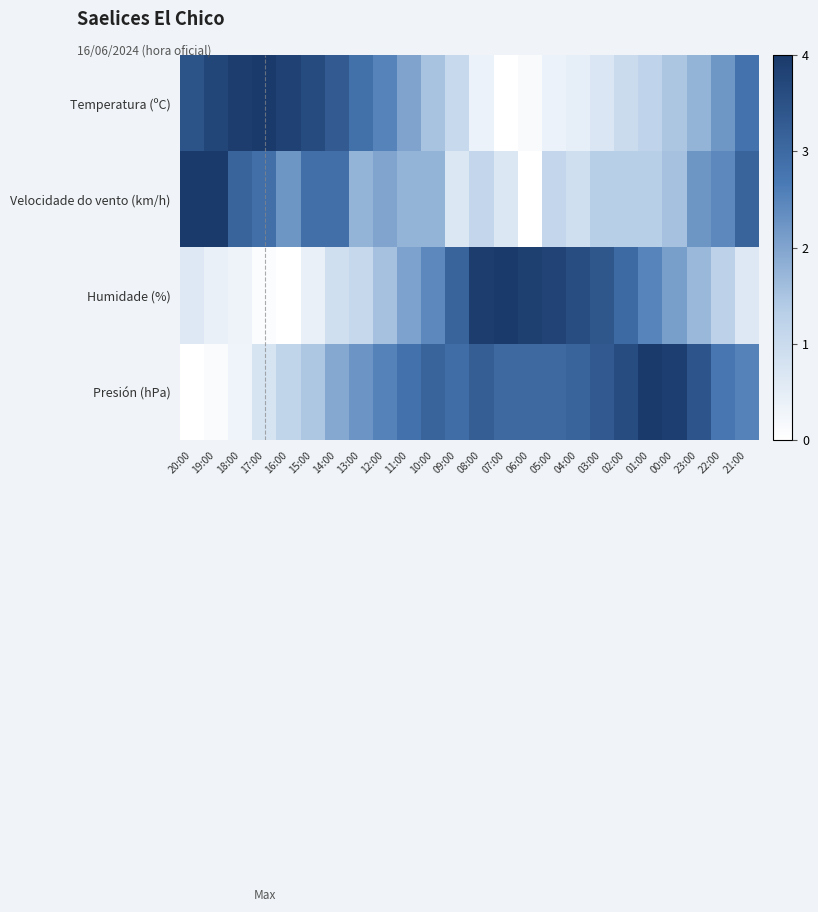

Reading left to right, what are all the values shown in this chart?

Temperatura (ºC): 20:00=3.4	19:00=3.7	18:00=3.9	17:00=4.0	16:00=3.8	15:00=3.6	14:00=3.3	13:00=2.9	12:00=2.5	11:00=2.0	10:00=1.5	09:00=1.1	08:00=0.3	07:00=0.0	06:00=0.1	05:00=0.3	04:00=0.5	03:00=0.7	02:00=1.0	01:00=1.2	00:00=1.5	23:00=1.8	22:00=2.2	21:00=2.8
Velocidade do vento (km/h): 20:00=4.0	19:00=4.0	18:00=3.1	17:00=2.9	16:00=2.2	15:00=2.9	14:00=2.9	13:00=1.8	12:00=2.0	11:00=1.8	10:00=1.8	09:00=0.7	08:00=1.1	07:00=0.7	06:00=0.0	05:00=1.1	04:00=0.9	03:00=1.3	02:00=1.3	01:00=1.3	00:00=1.6	23:00=2.2	22:00=2.4	21:00=3.1
Humidade (%): 20:00=0.6	19:00=0.4	18:00=0.3	17:00=0.1	16:00=0.0	15:00=0.4	14:00=0.9	13:00=1.1	12:00=1.6	11:00=2.0	10:00=2.4	09:00=3.1	08:00=3.9	07:00=4.0	06:00=3.9	05:00=3.8	04:00=3.6	03:00=3.4	02:00=3.0	01:00=2.5	00:00=2.1	23:00=1.7	22:00=1.2	21:00=0.6
Presión (hPa): 20:00=0.0	19:00=0.1	18:00=0.3	17:00=0.8	16:00=1.2	15:00=1.5	14:00=2.0	13:00=2.2	12:00=2.5	11:00=2.8	10:00=3.1	09:00=2.9	08:00=3.2	07:00=3.0	06:00=3.0	05:00=3.0	04:00=3.1	03:00=3.3	02:00=3.6	01:00=4.0	00:00=3.9	23:00=3.4	22:00=2.7	21:00=2.5